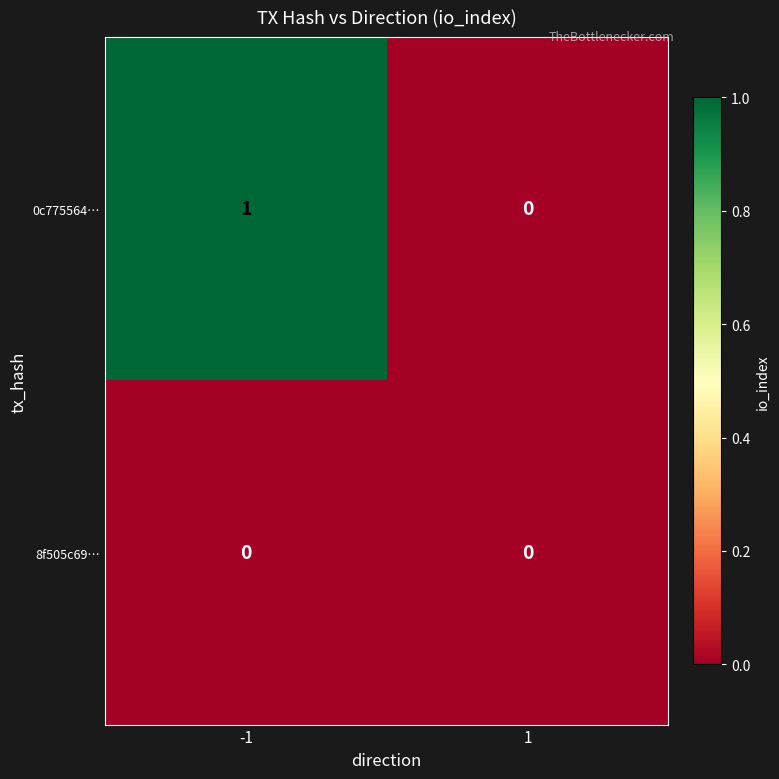

What is the total value across all series at -1?

1